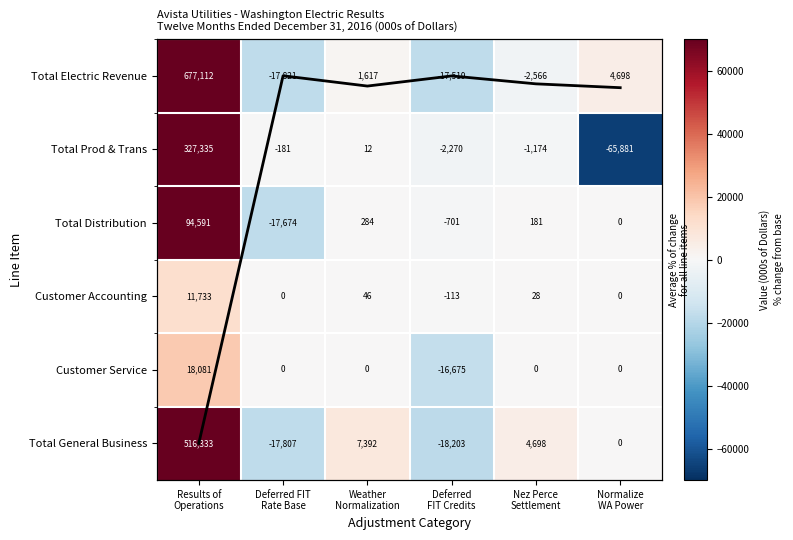

What is the average value of the Customer Service series?

234